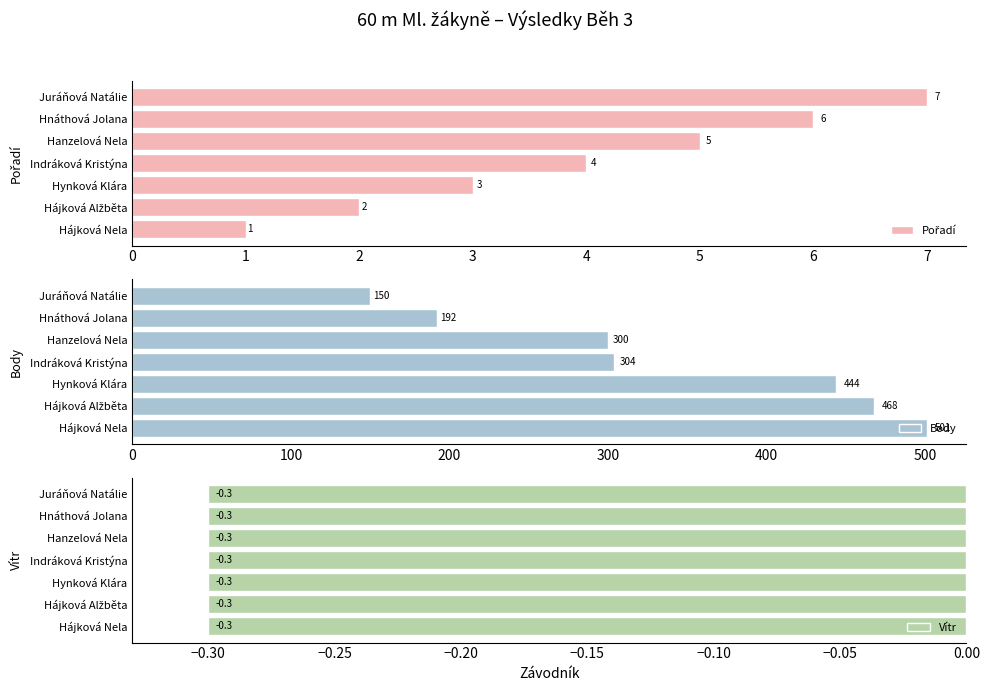

What are all the series names shown in the legend?

Pořadí, Body, Vítr